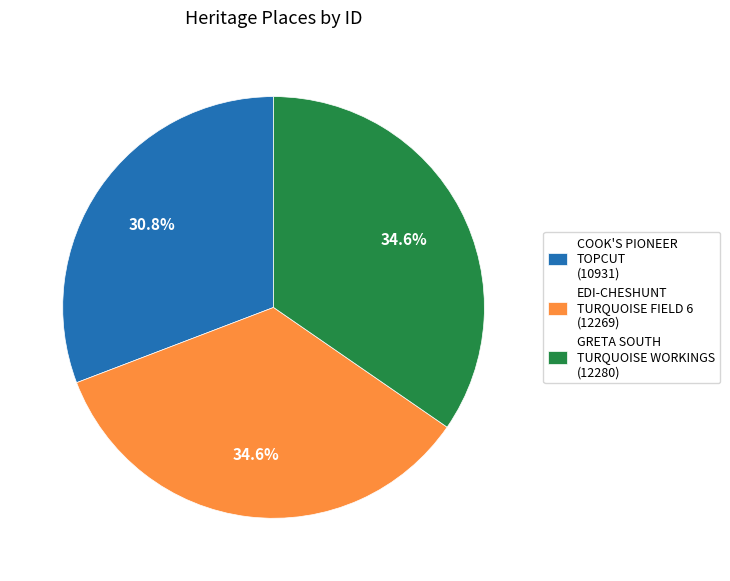

Does GRETA SOUTH TURQUOISE WORKINGS (12280) account for over 50% of the chart?

No